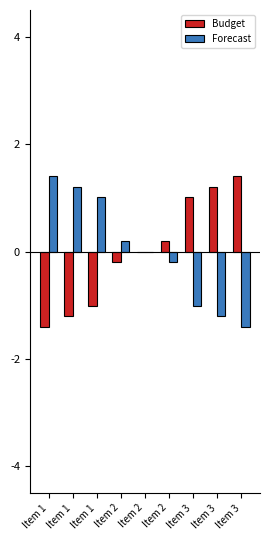

What is the difference between the Budget values at Item 3 and Item 1?

2.2